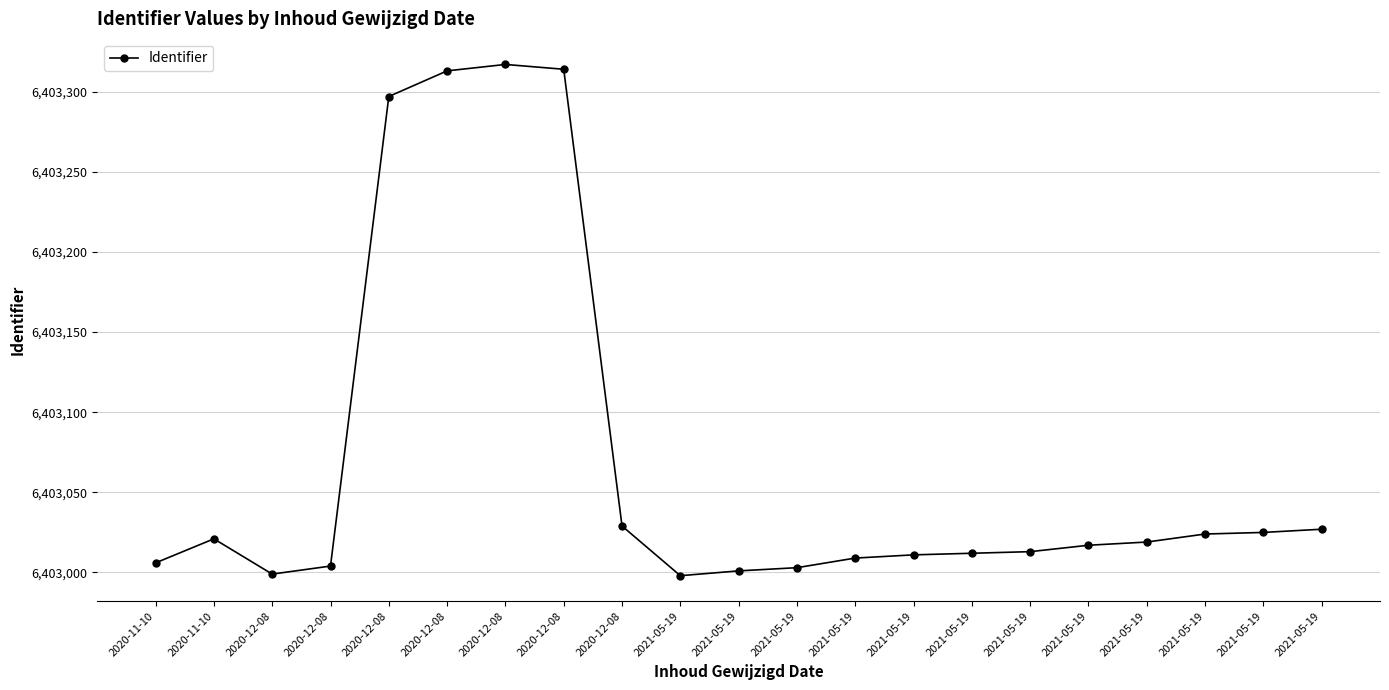

How many data points does each series have?

21